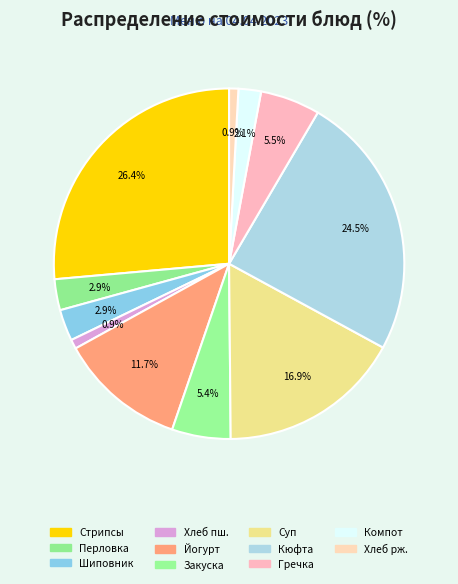

How many segments does this pie chart have?

11